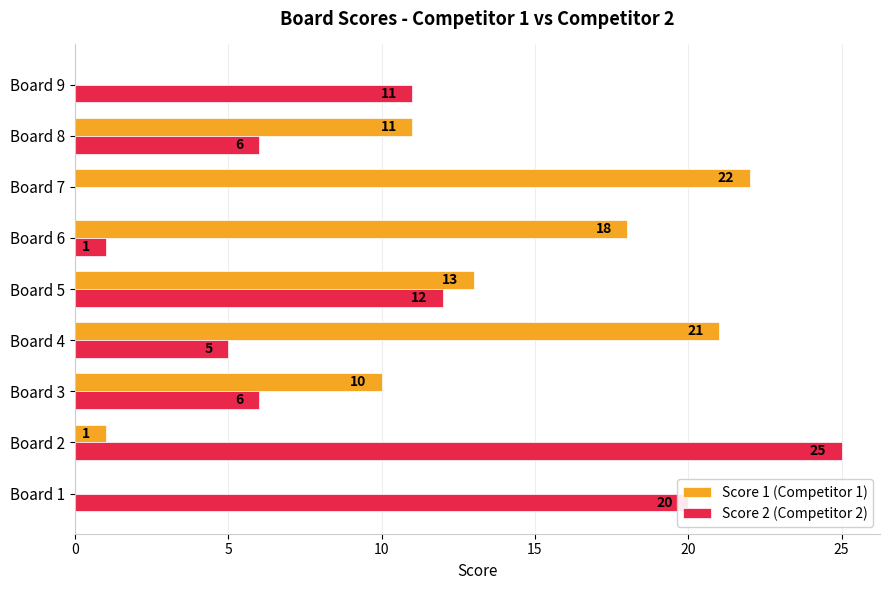

What are all the series names shown in the legend?

Score 1 (Competitor 1), Score 2 (Competitor 2)